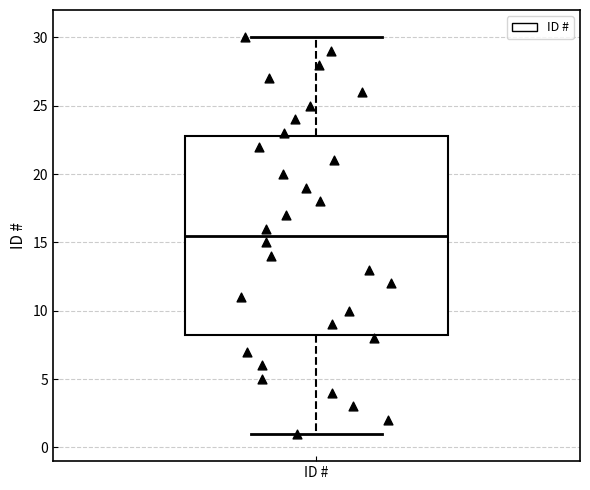

Read this box plot against the y-axis: the position of the median line, the range covered by the box, and the ends of both whiskers. The values are not printed on the chart, so give them approximately, as read against the axis.

median 15.5, box 8.5 to 23.0, whiskers 1.0 to 30.0